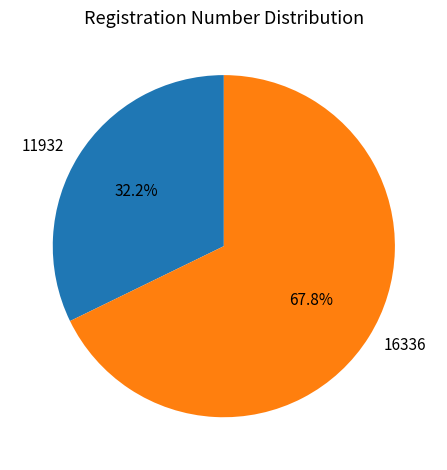

Does 16336 account for over 50% of the chart?

Yes